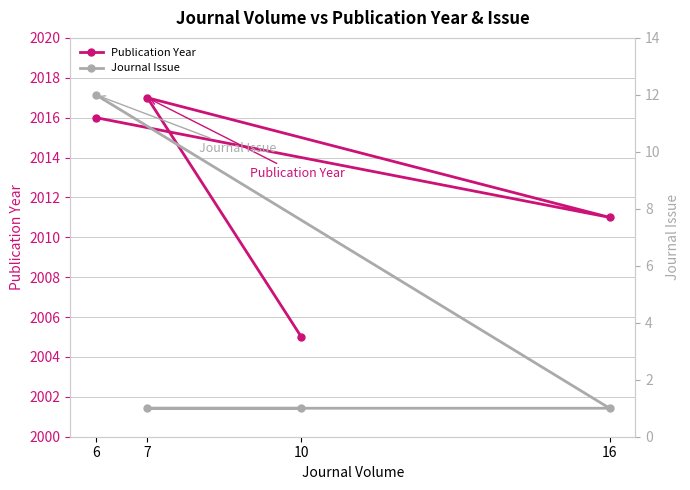

Which series has the largest range (max minus min)?

Publication Year